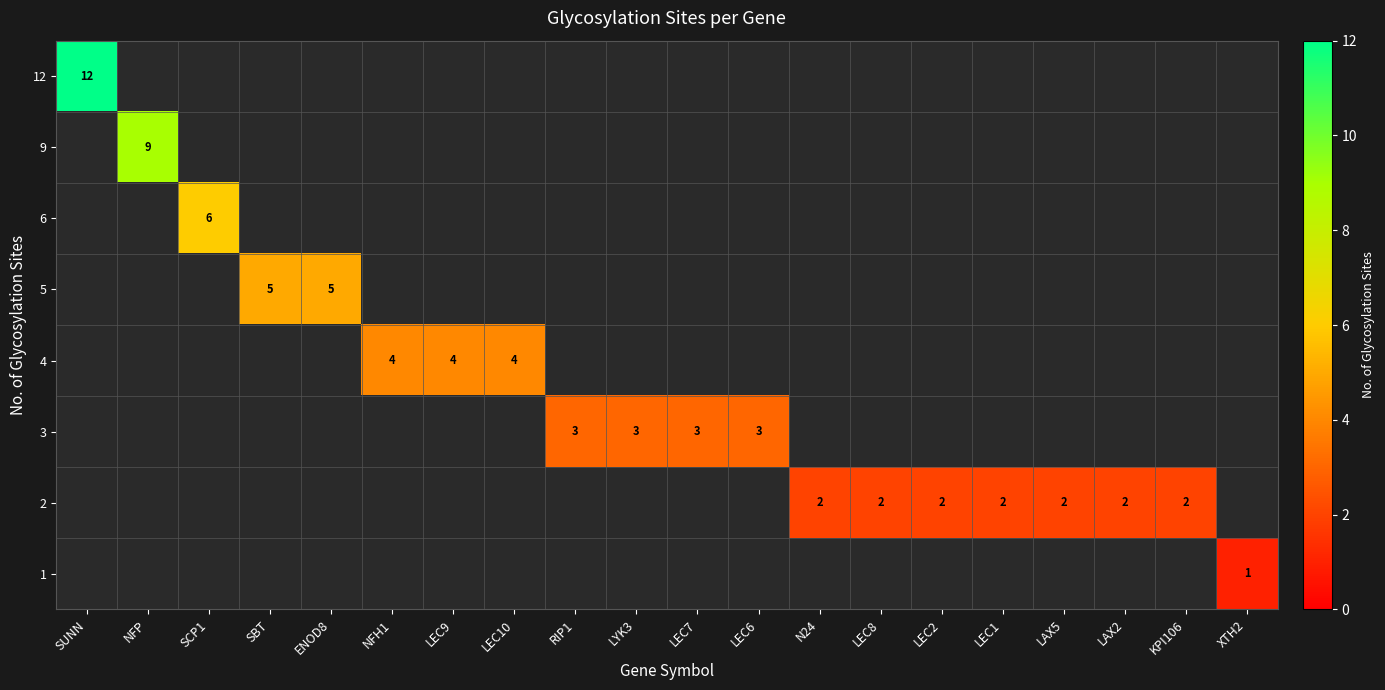

Is it true that 4 equals 4 at LEC9?

True